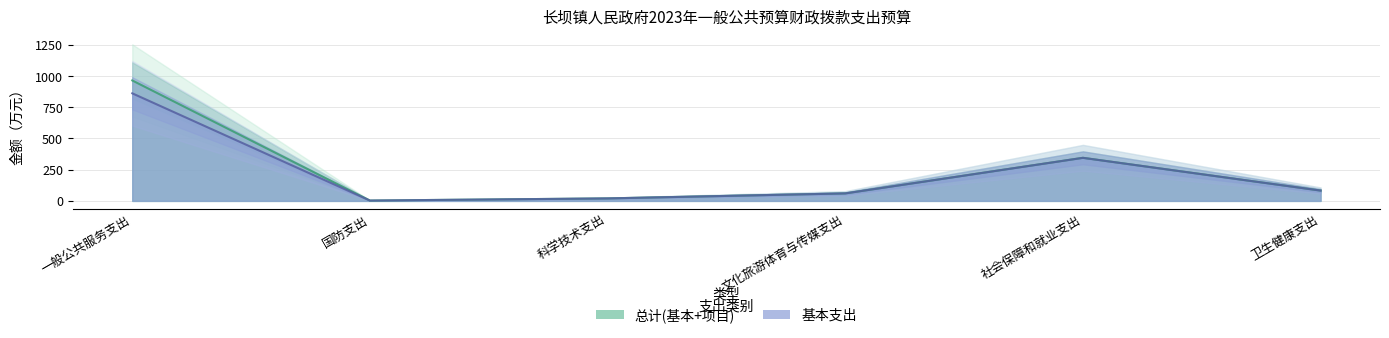

Does the chart display data point markers on the line(s)?

No